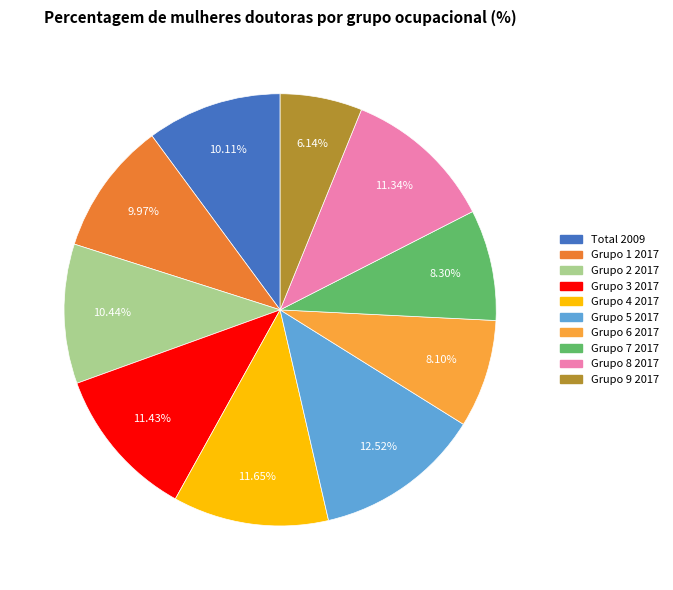

Is there a majority slice in this chart?

No